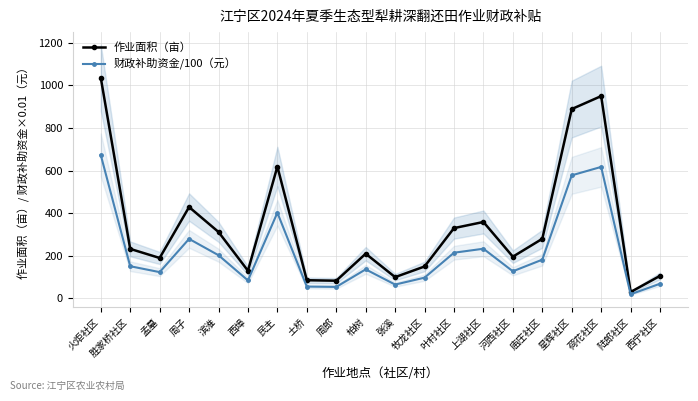

What is the difference between the second highest and second lowest values in the 财政补助资金/100（元） series?

563.5